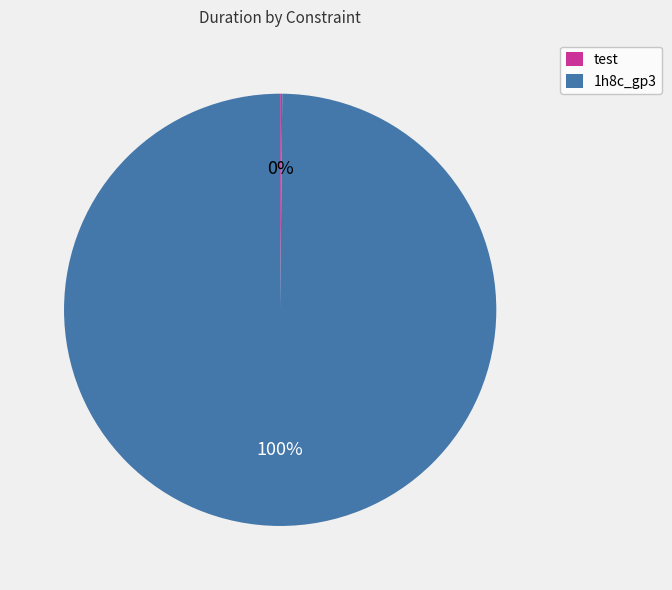

Which category has the biggest portion of the pie?

1h8c_gp3